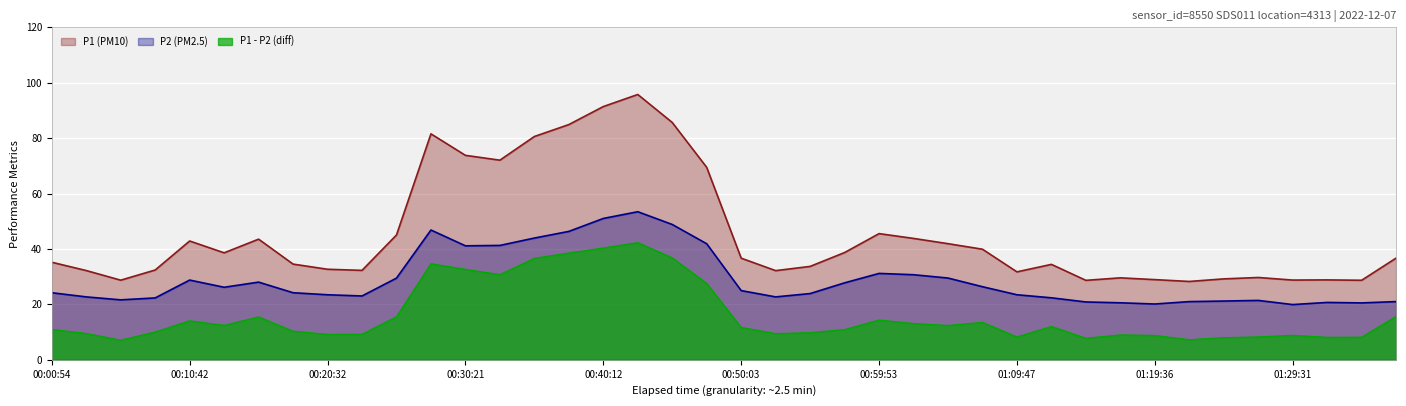

What is the value of the P1 point at the 29th from the left?

31.7